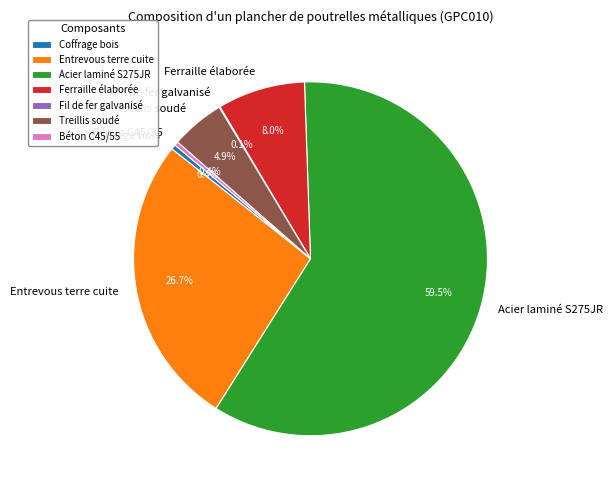

Combined, what portion of the pie is Béton C45/55 and Treillis soudé?

5.3%